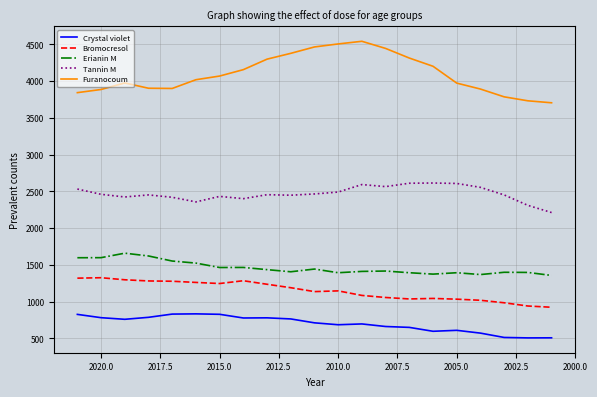

What is the minimum value shown in the chart?

506